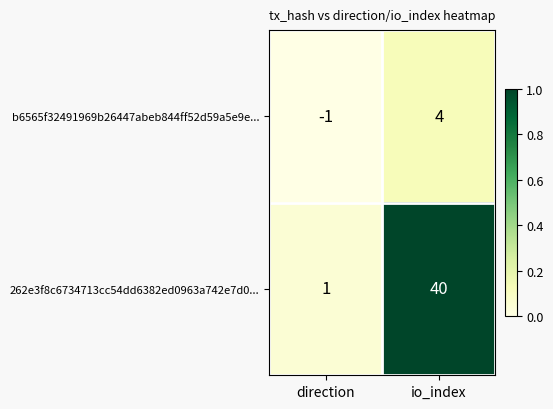

What is the sum of the 262e3f8c6734713cc54dd6382ed0963a742e7d0... values at direction and io_index?

41